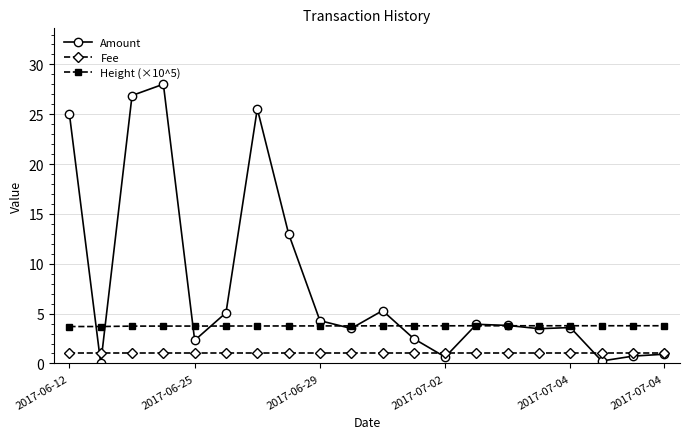

Which series has the largest range (max minus min)?

Amount